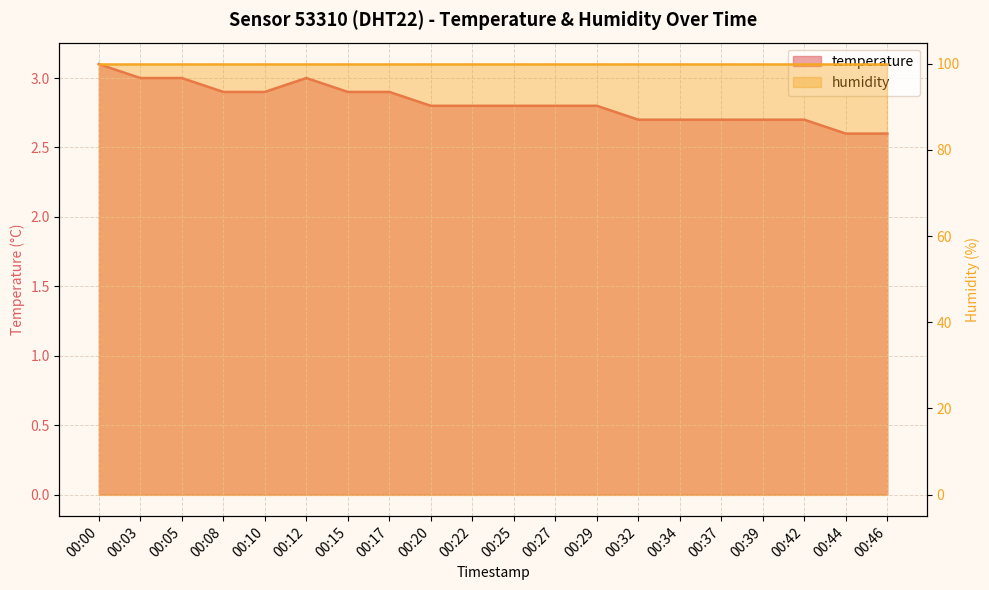

What is the change in value from 00:05 to 00:08?

-0.1